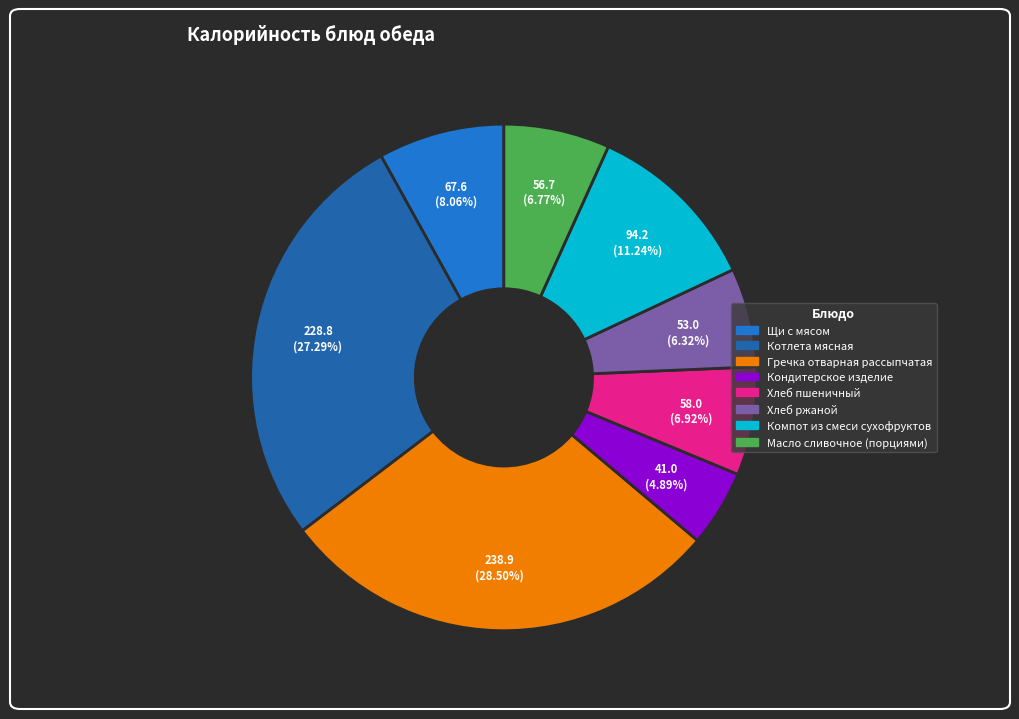

Which slice is the smallest?

Кондитерское изделие